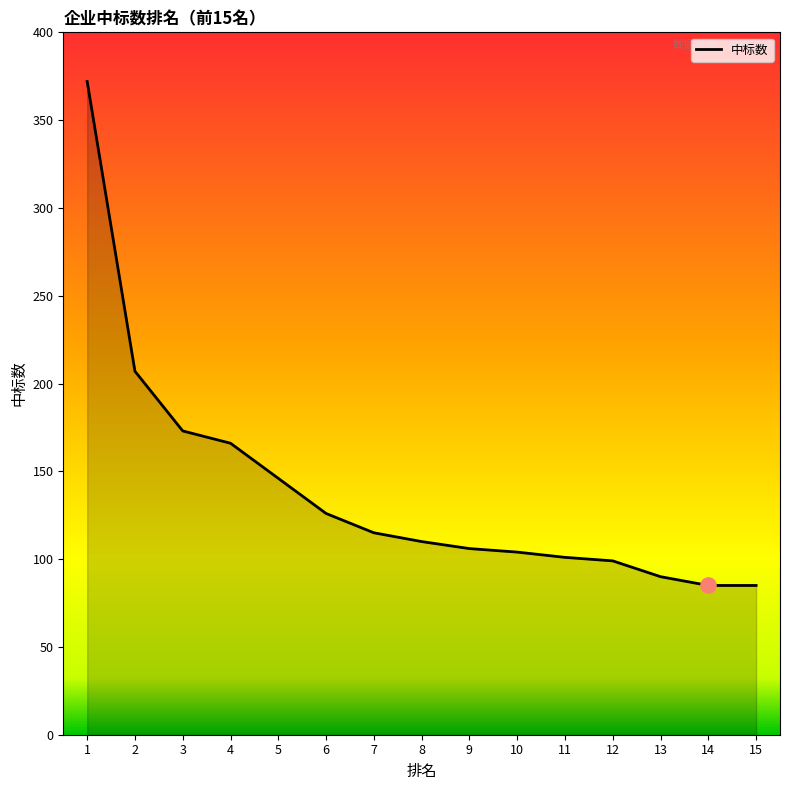

Between 9 and 7, which is larger?

7